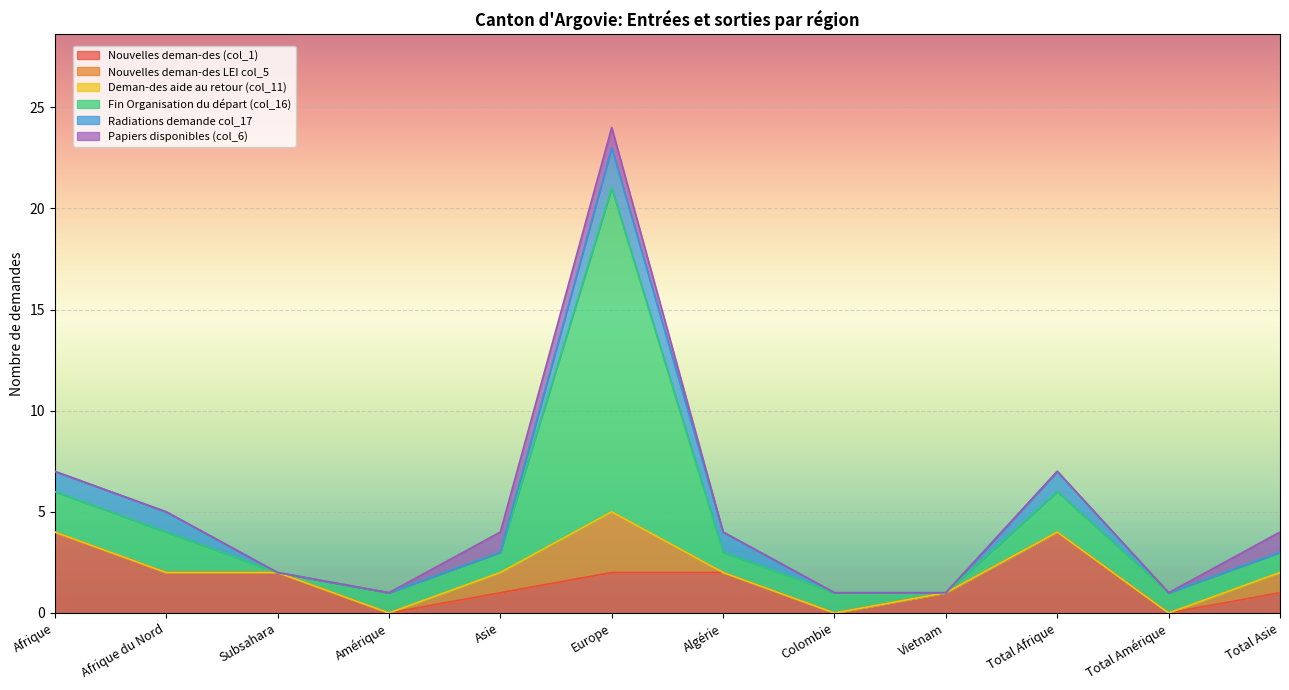

Is the value of Fin Organisation du départ (col_16) at Total Amérique greater than the value of Nouvelles deman-des LEI col_5 at Total Asie?

No